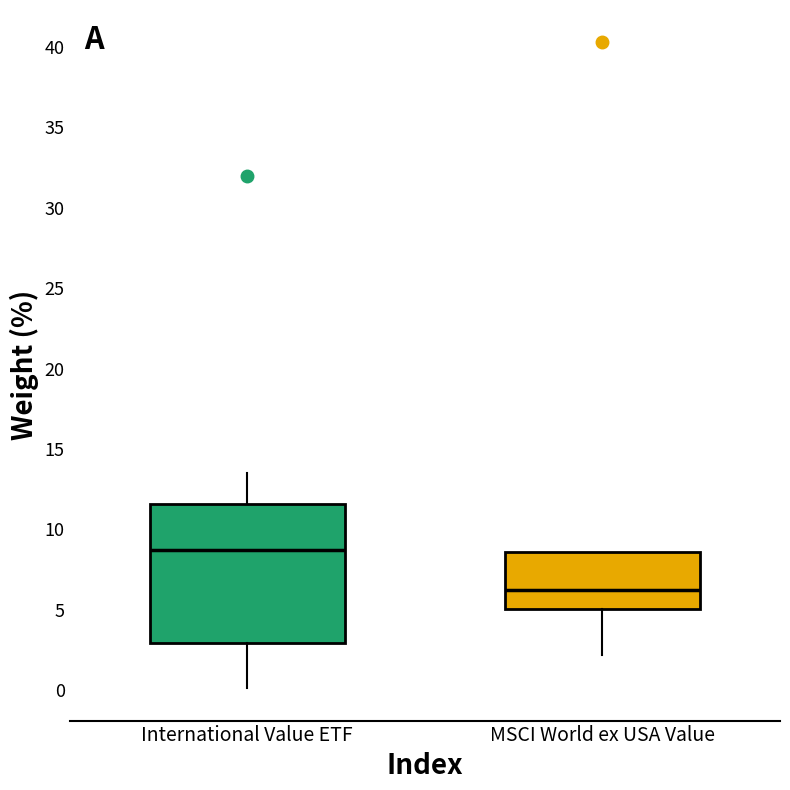

Where does the lower whisker of the box for MSCI World ex USA Value end on the y-axis? The values are not printed on the chart, so give them approximately, as read against the axis.

2.0